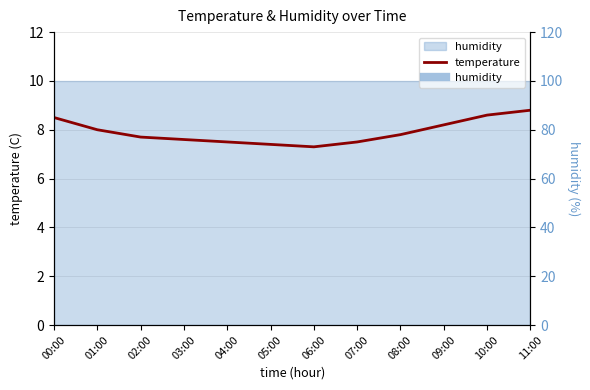

How many lines are shown in the chart?

1